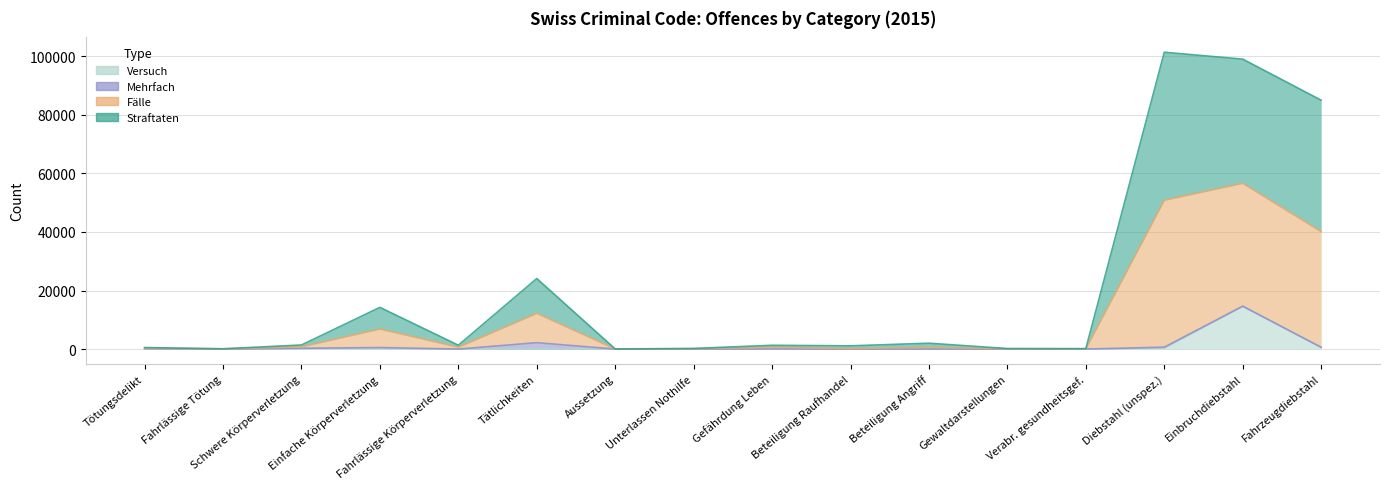

How many data points does each series have?

16